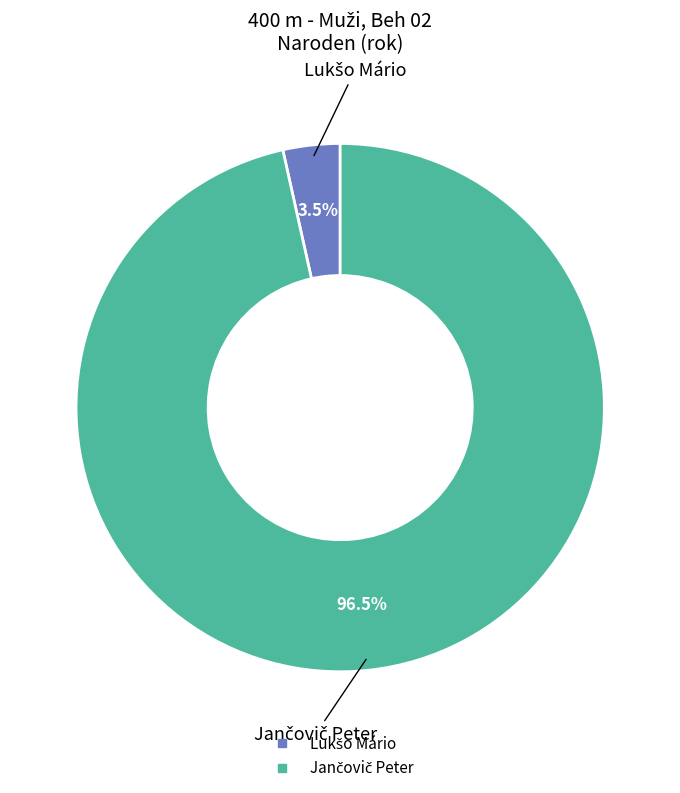

To the nearest percent, what is the difference between the largest and smallest slice percentages?

93%